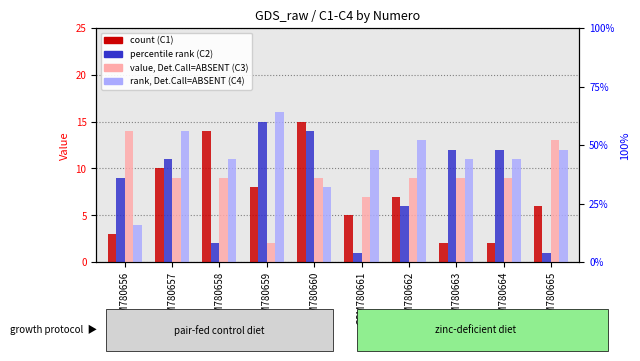

How many series are shown in this chart?

4